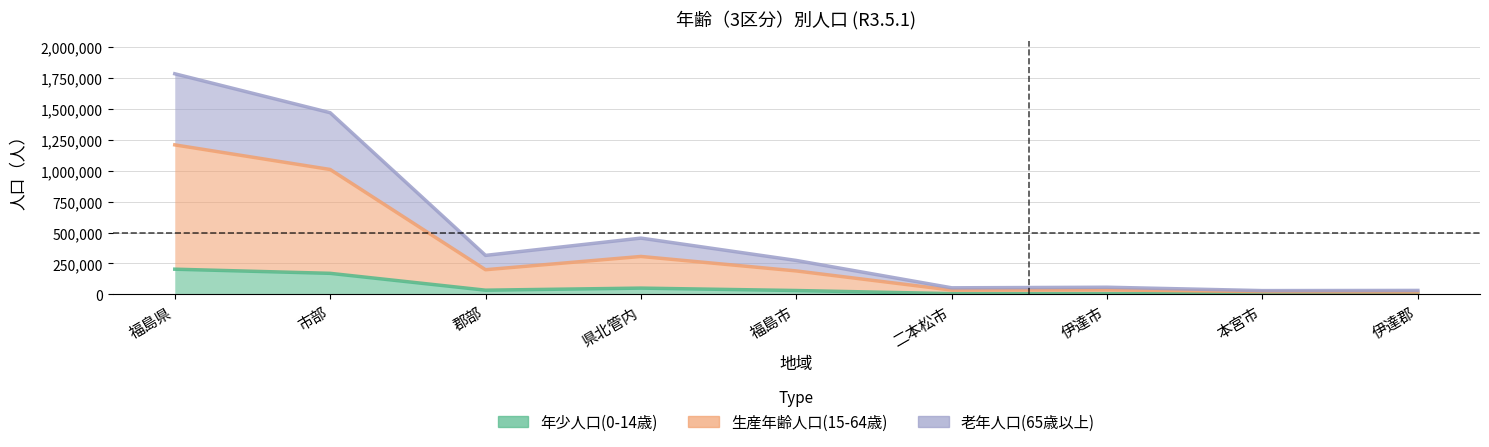

What is the difference between the 老年人口(65歳以上) values at 二本松市 and 県北管内?

402098